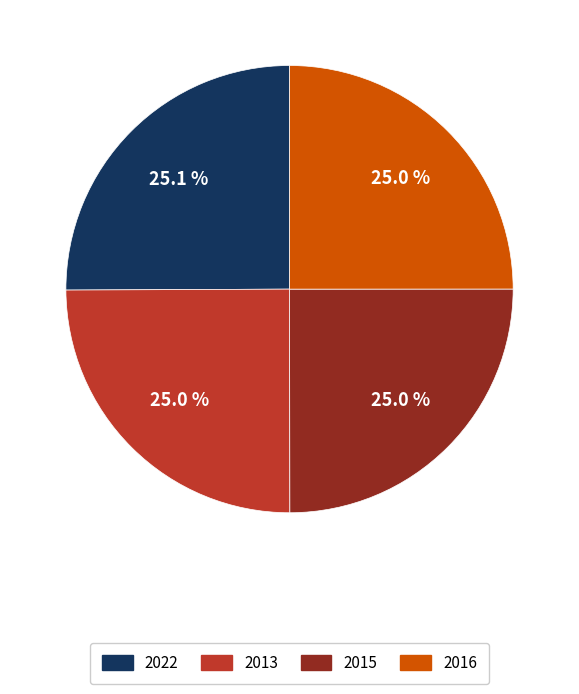

What percentage do 2022 and 2015 together represent?

50.0%